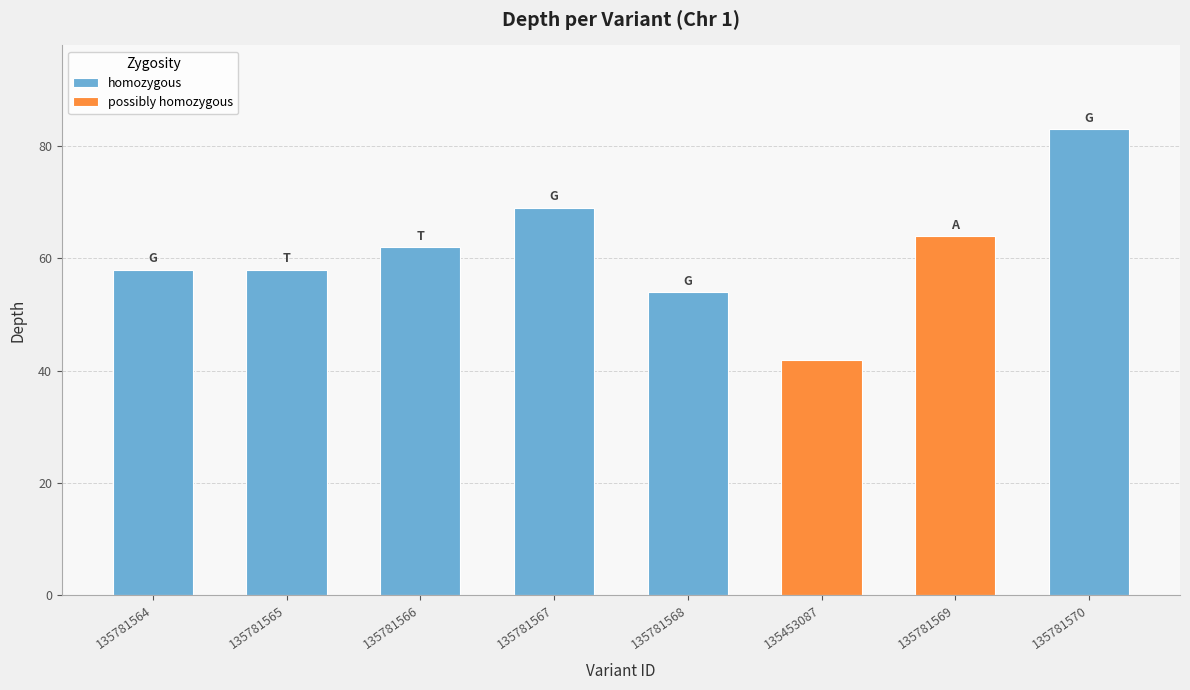

What is the ratio of the value at 135781565 to the value at 135781564?

1.0